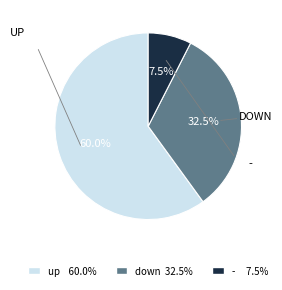

Does any single category account for the majority?

Yes